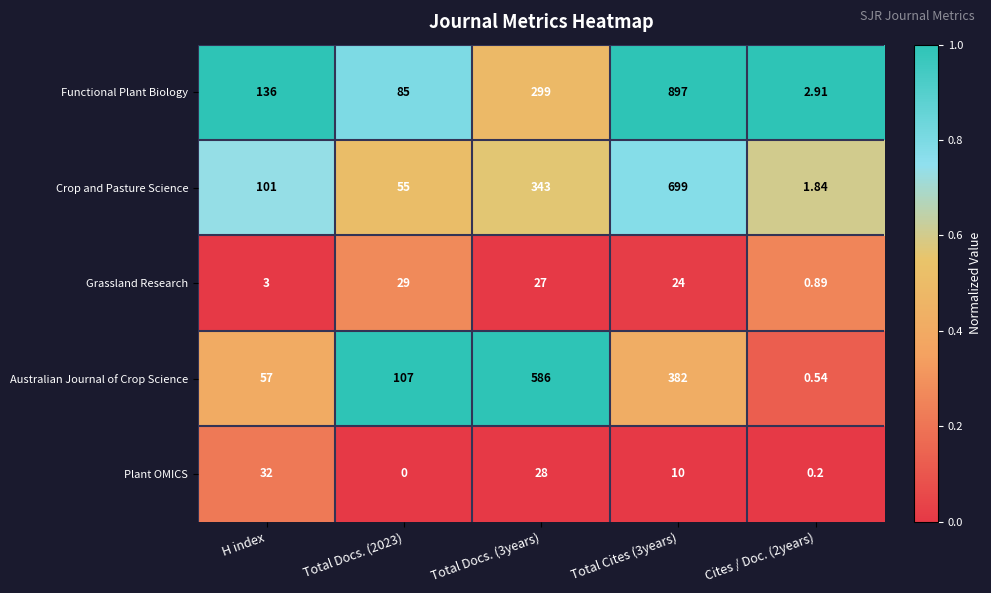

Which series has the largest total across all categories?

Functional Plant Biology